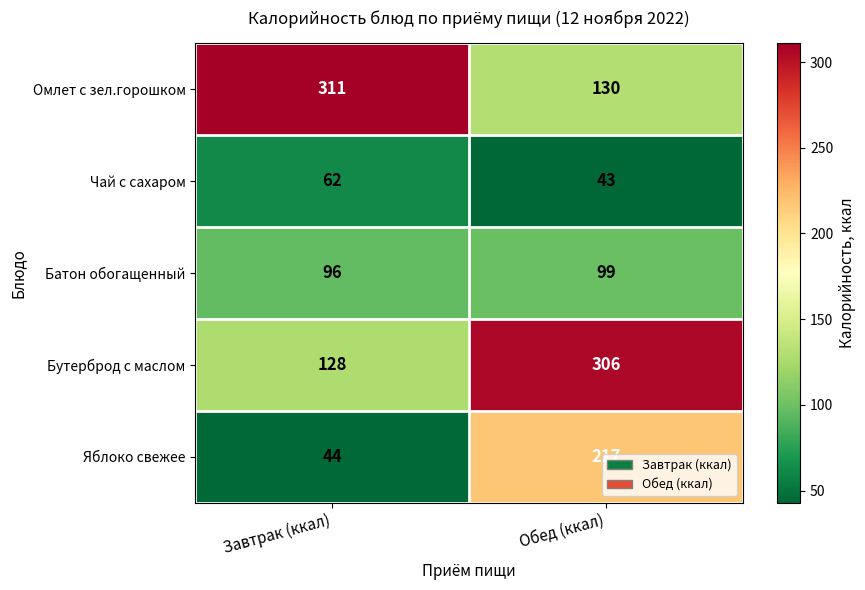

What is the approximate value of Чай с сахаром at Завтрак (ккал), to the nearest 10?

60